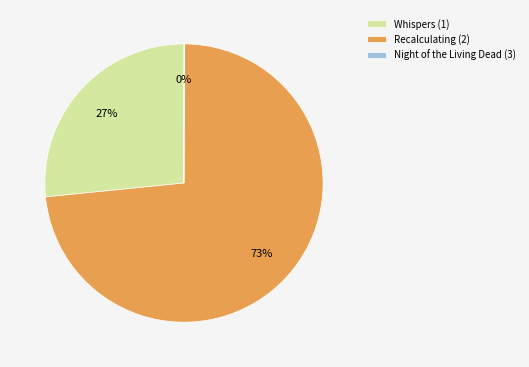

Which slice is the largest?

Recalculating (2)